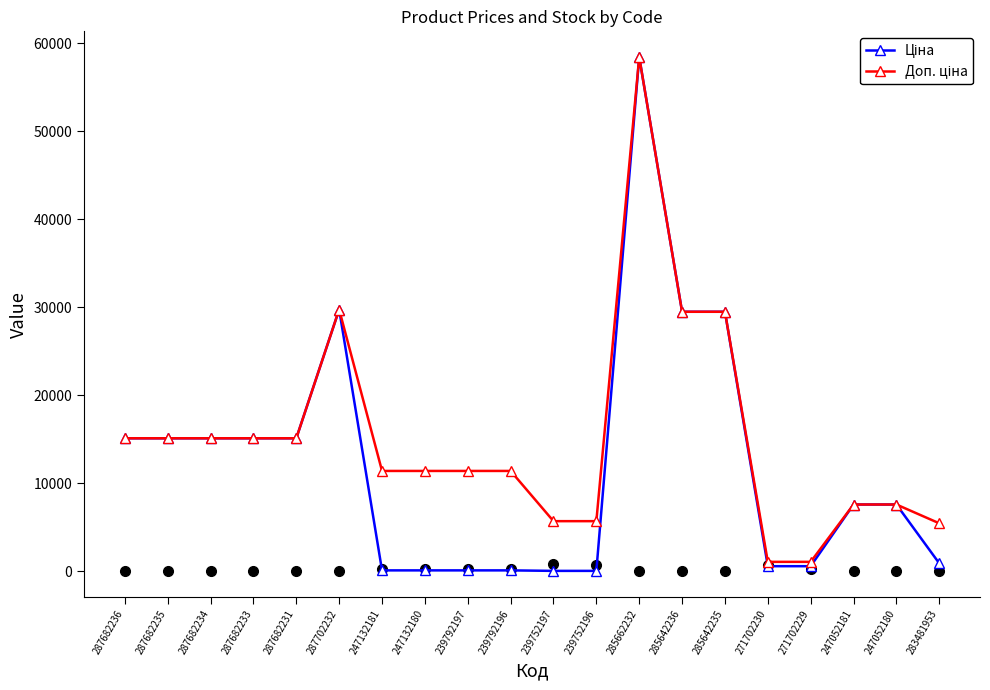

Where is Доп. ціна nearest to the value 29754?

287702232